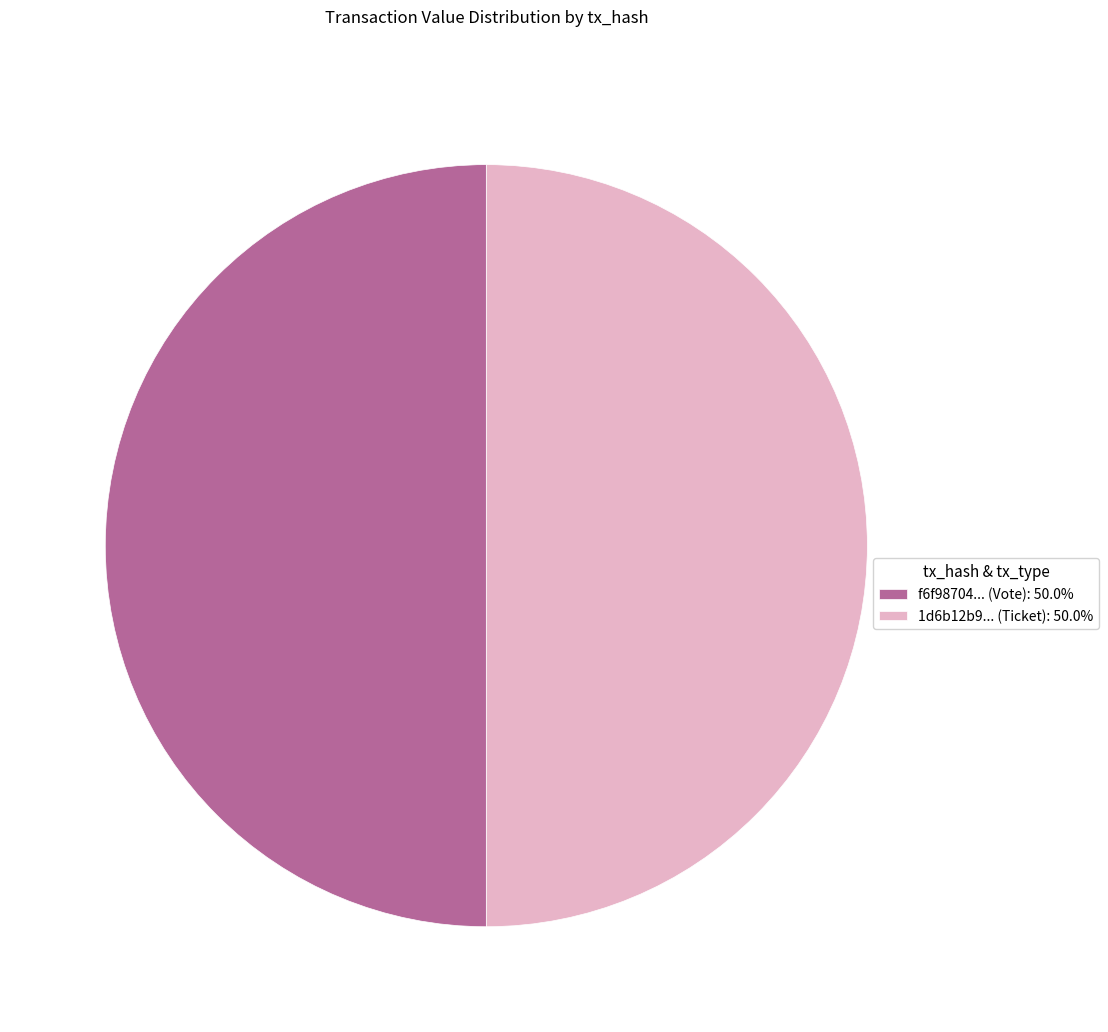

Combined, do f6f98704... (Vote): 50.0% and 1d6b12b9... (Ticket): 50.0% account for over 50%?

Yes